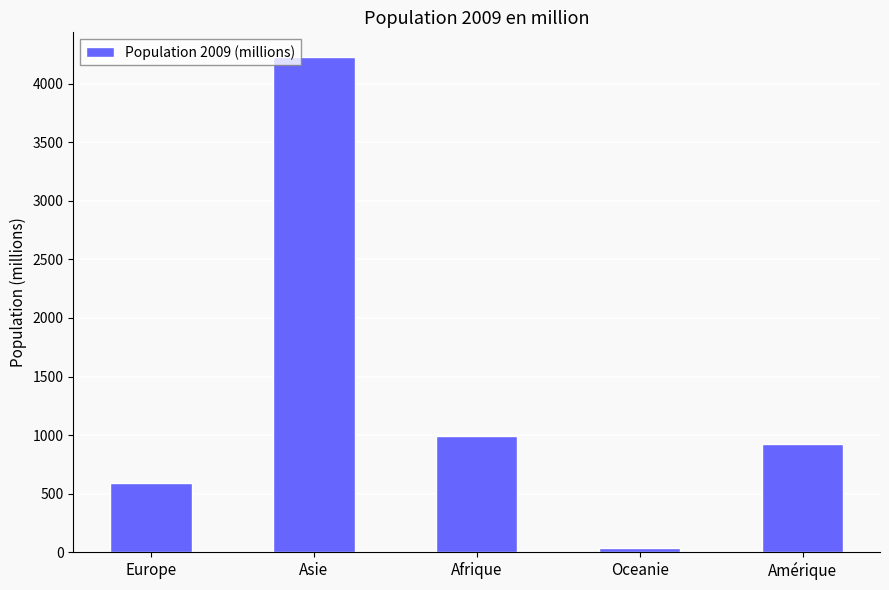

How many bars are there in total?

5